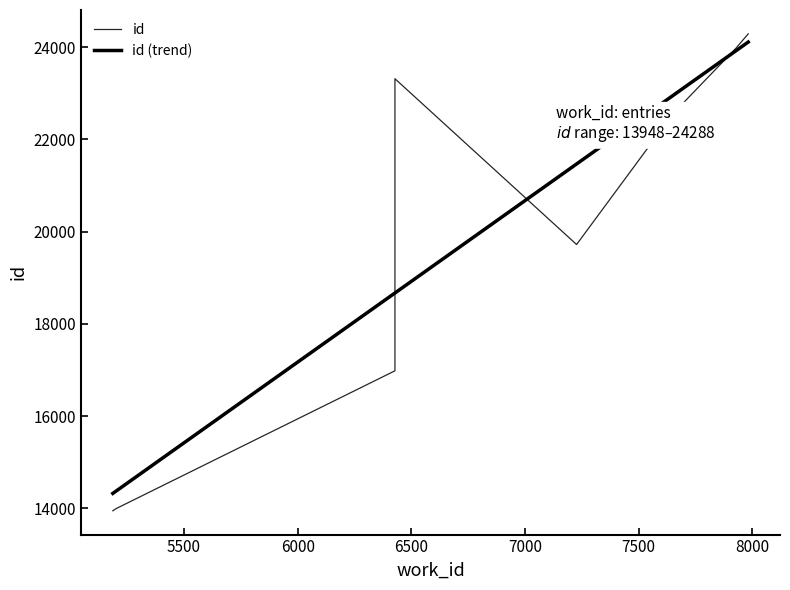

What is the sum of all id values?

196781.0